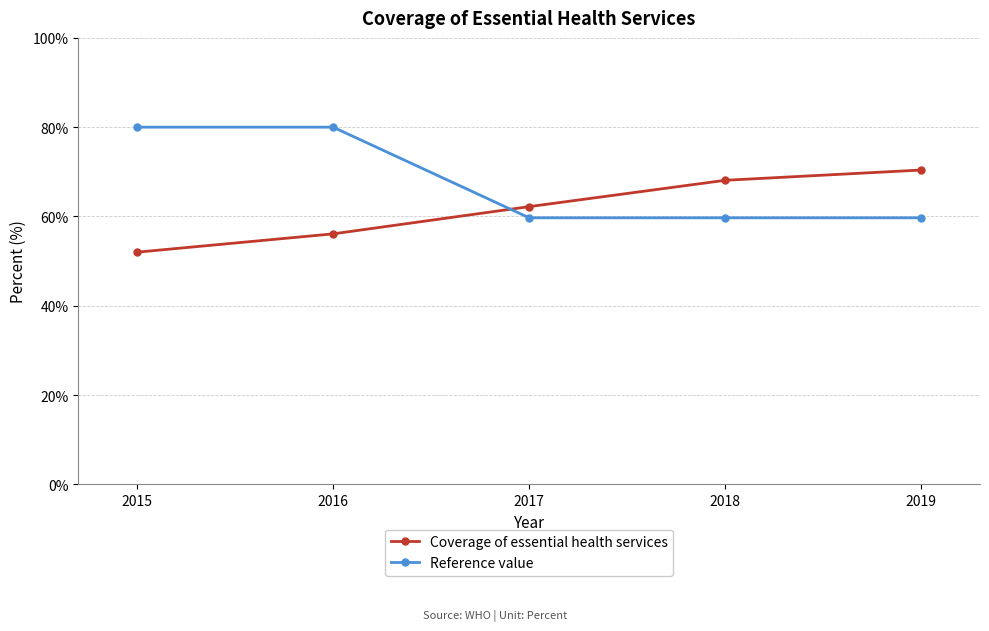

Reading left to right, transcribe all the data shown in this chart.

Coverage of essential health services: 52.0	56.1	62.2	68.1	70.4
Reference value: 80.0	80.0	59.7	59.7	59.7